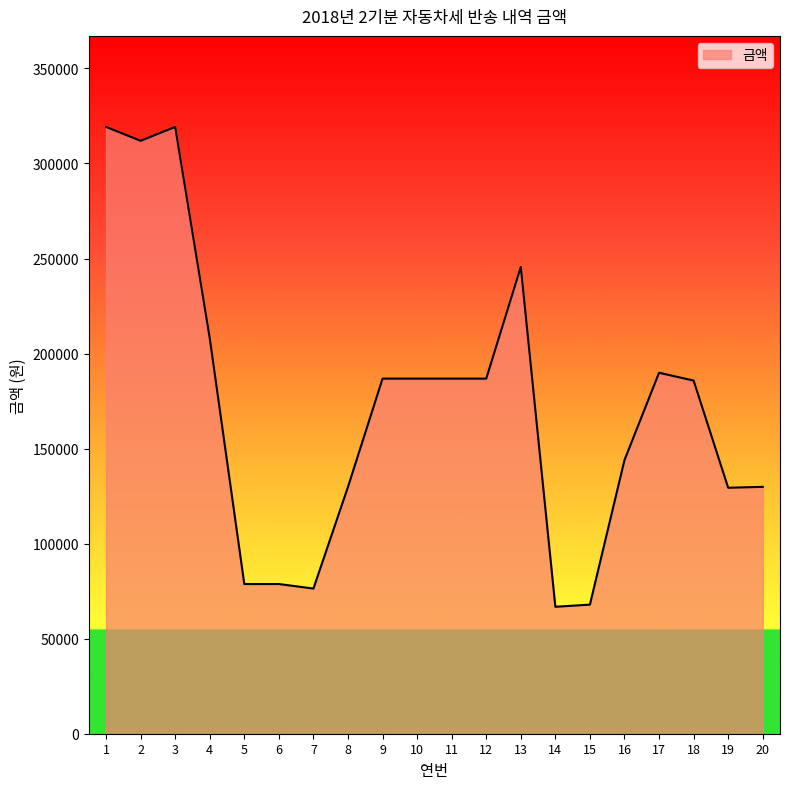

The value at 9 is 186810. True or false?

True